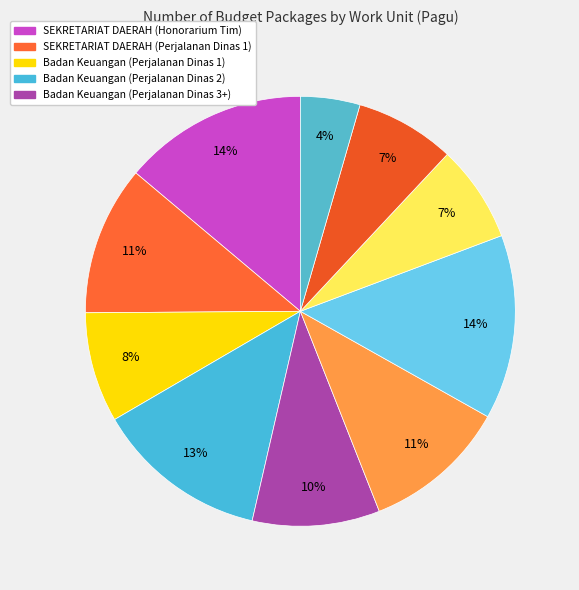

Is there any slice that represents more than half of the pie?

No